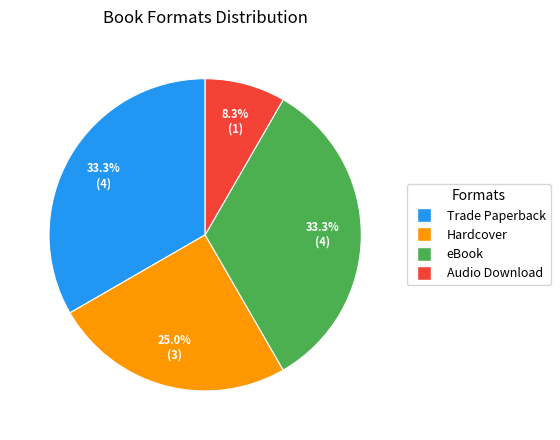

Does Audio Download account for over 50% of the chart?

No